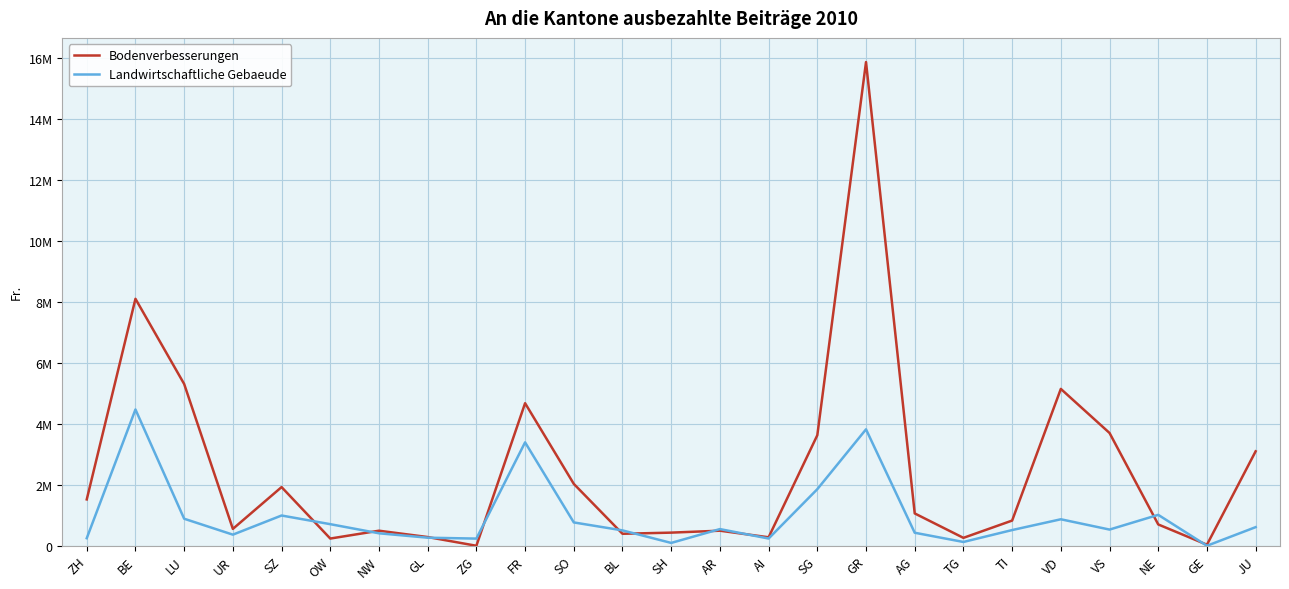

At how many categories does at least one series exceed 11845468?

1